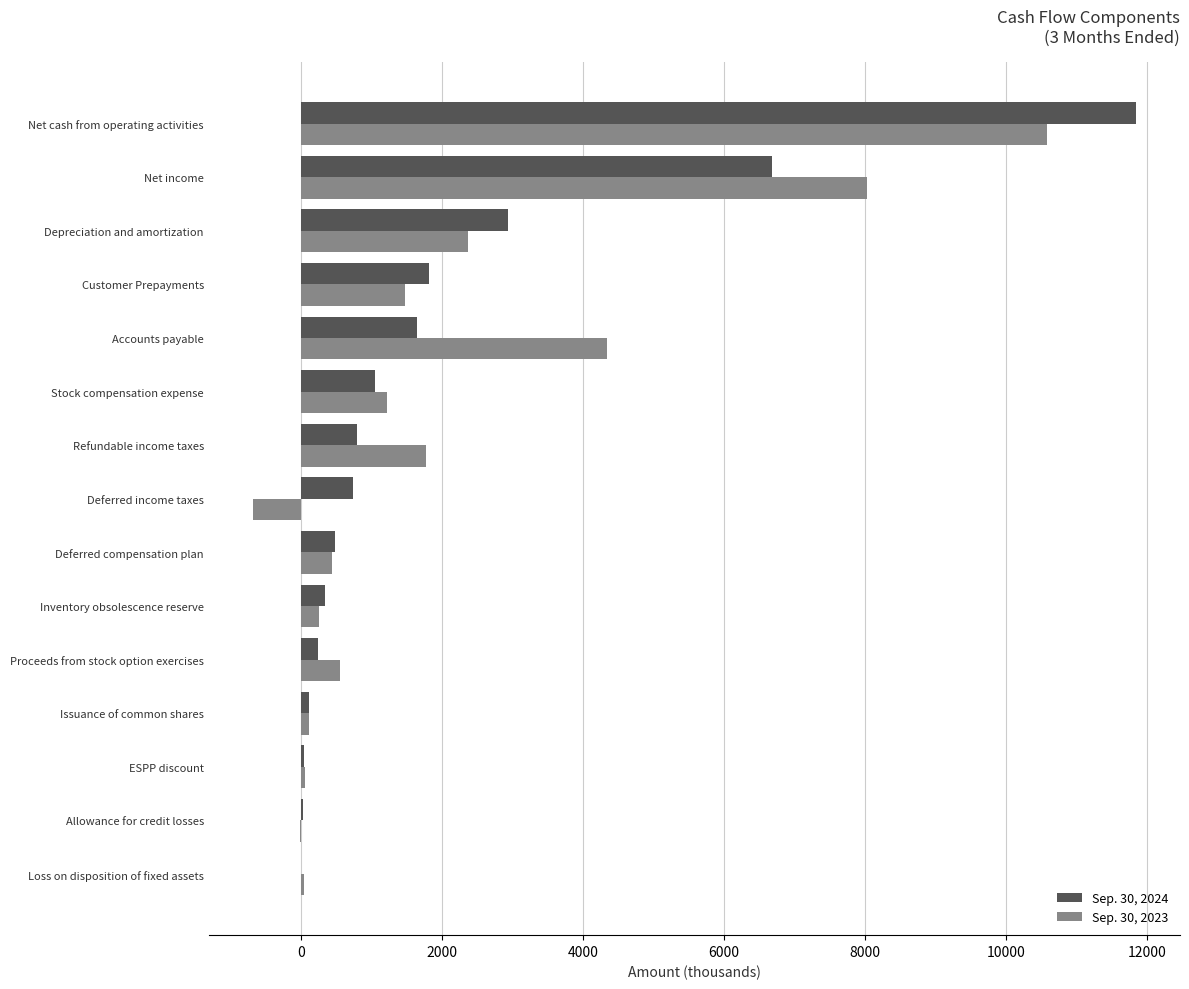

Is the value of Sep. 30, 2023 at Depreciation and amortization greater than the value of Sep. 30, 2024 at Net cash from operating activities?

No